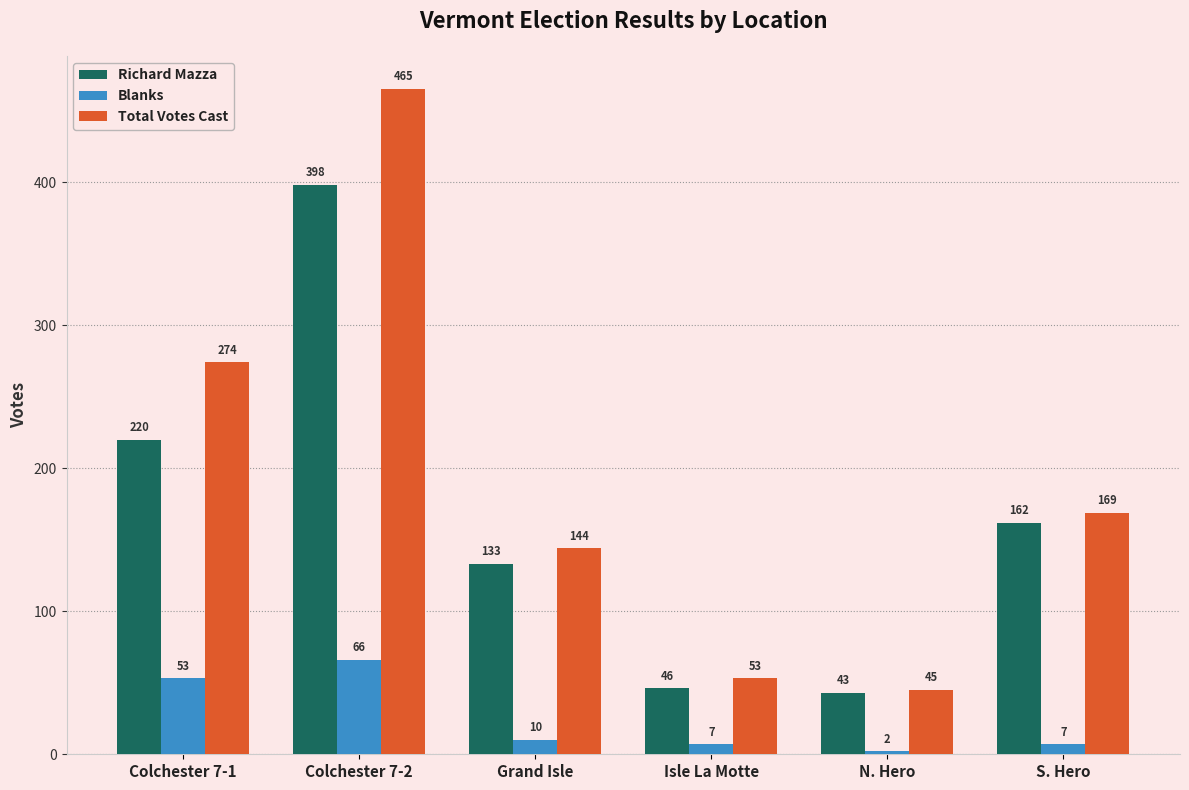

What are all the series names shown in the legend?

Richard Mazza, Blanks, Total Votes Cast